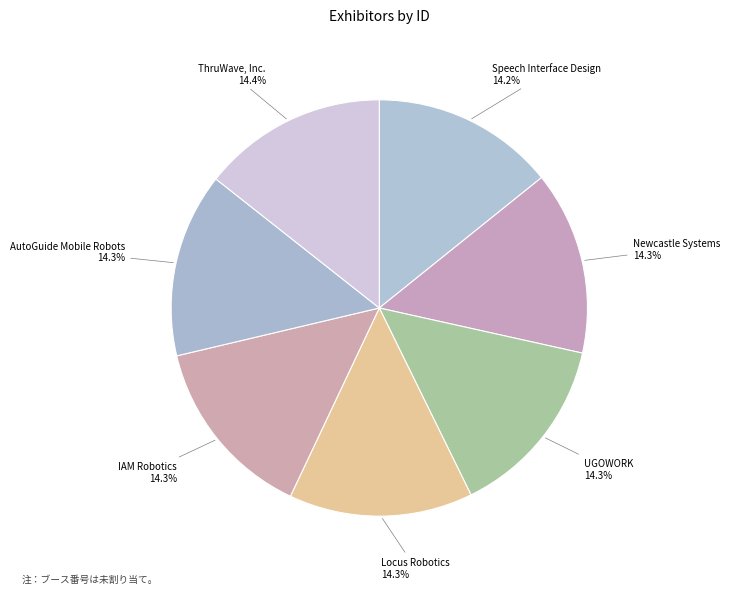

Is IAM Robotics the majority of the pie?

No